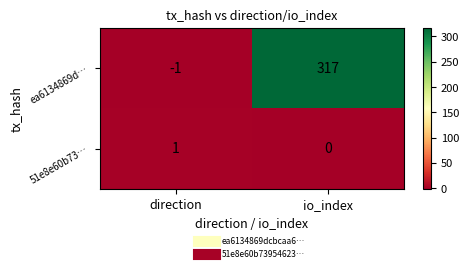

Reading left to right, transcribe all the data shown in this chart.

ea6134869d…: direction=-1	io_index=317
51e8e60b73…: direction=1	io_index=0